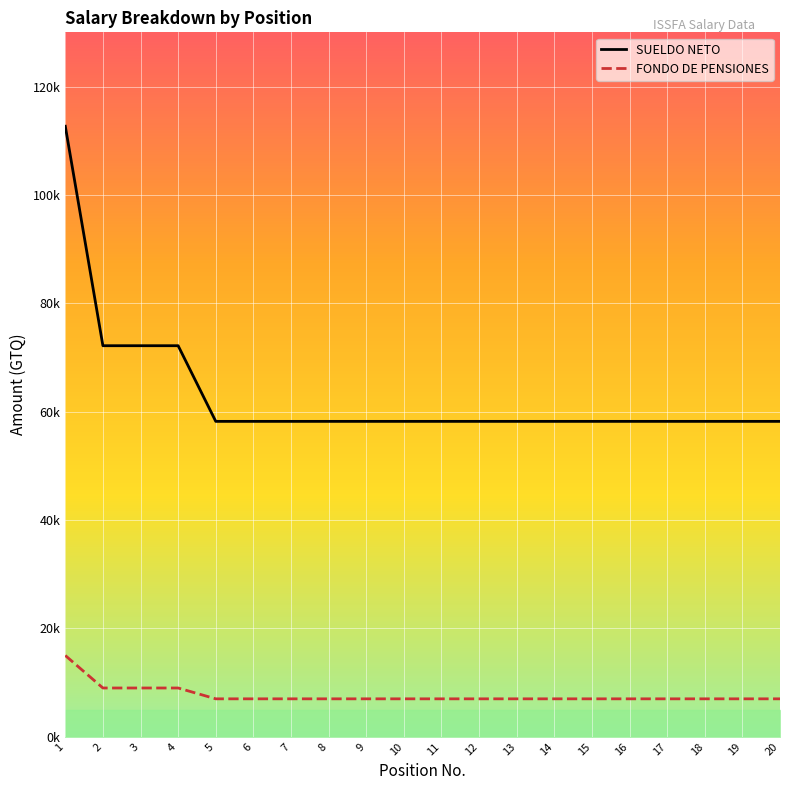

Is the value of SUELDO NETO at 6 greater than the value of FONDO DE PENSIONES at 8?

Yes